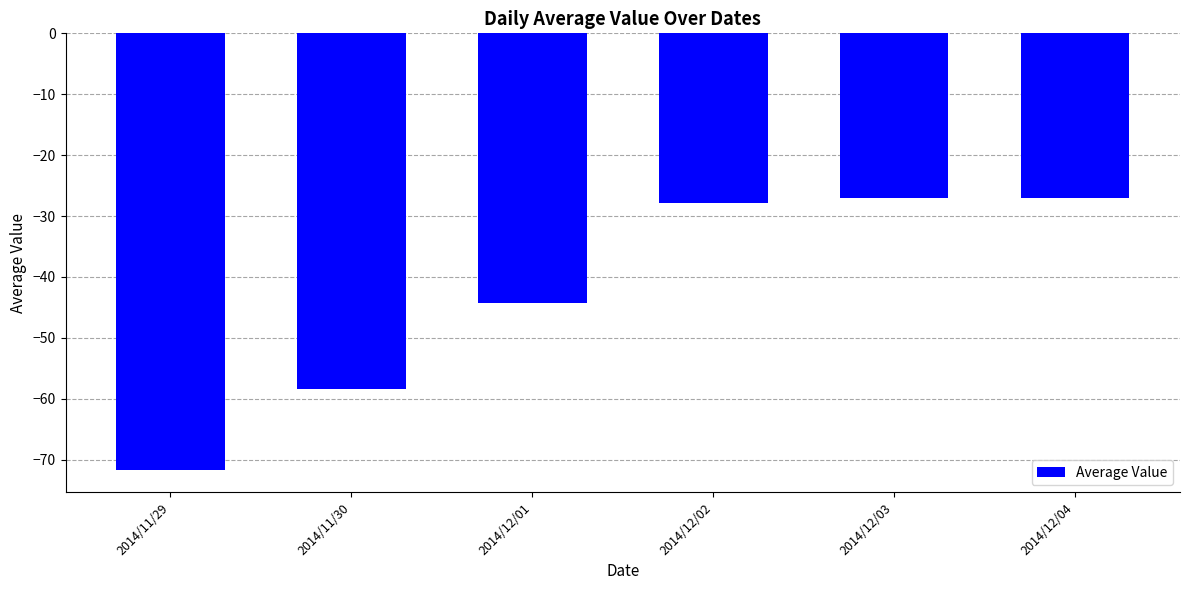

Does the chart contain any negative values?

Yes